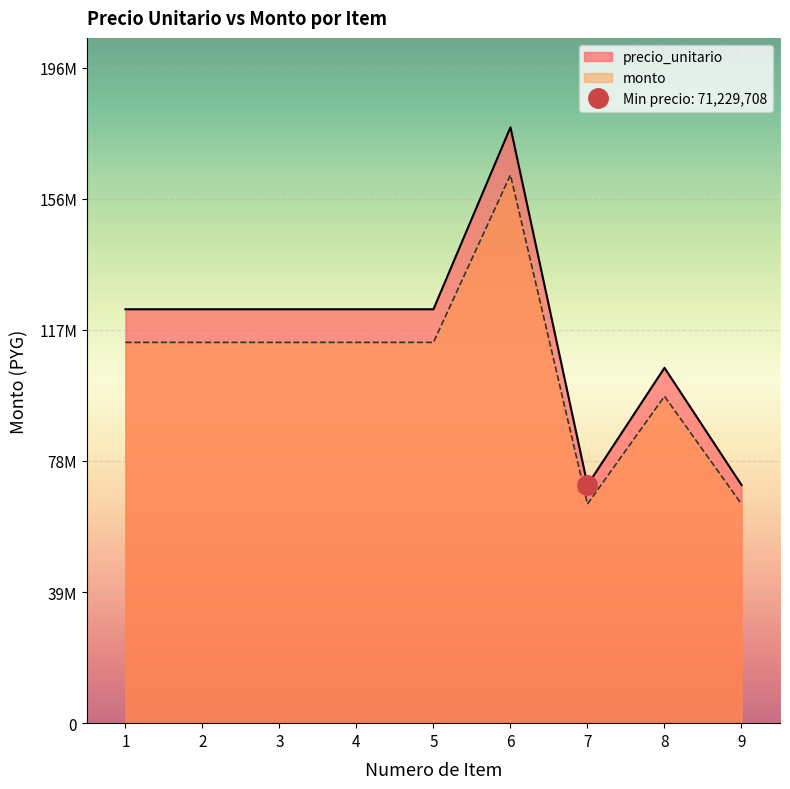

Where is precio_unitario nearest to the value 124715010?

1